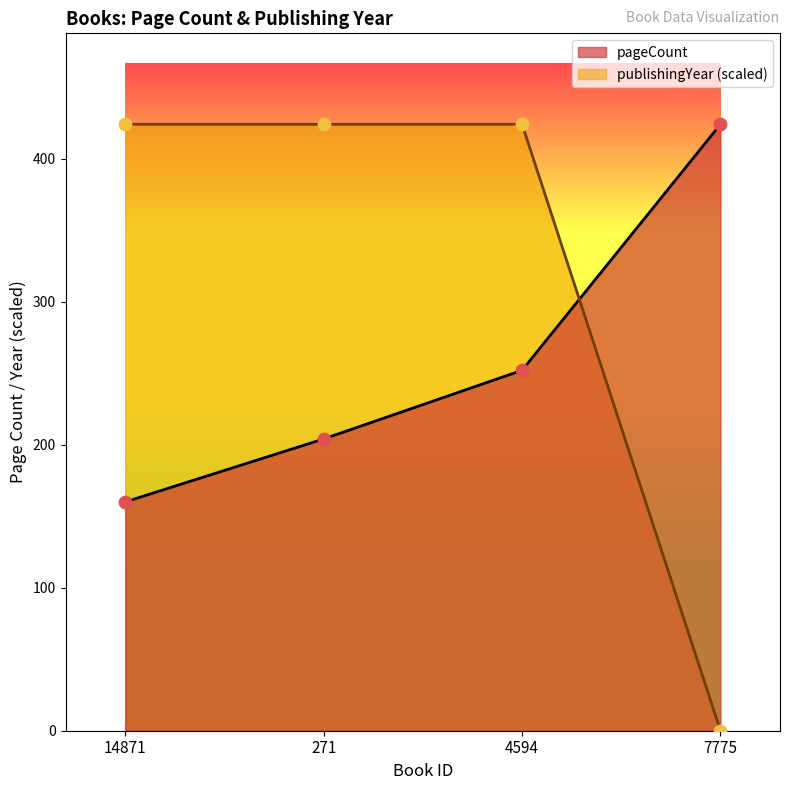

Which series contains the highest Y value?

pageCount